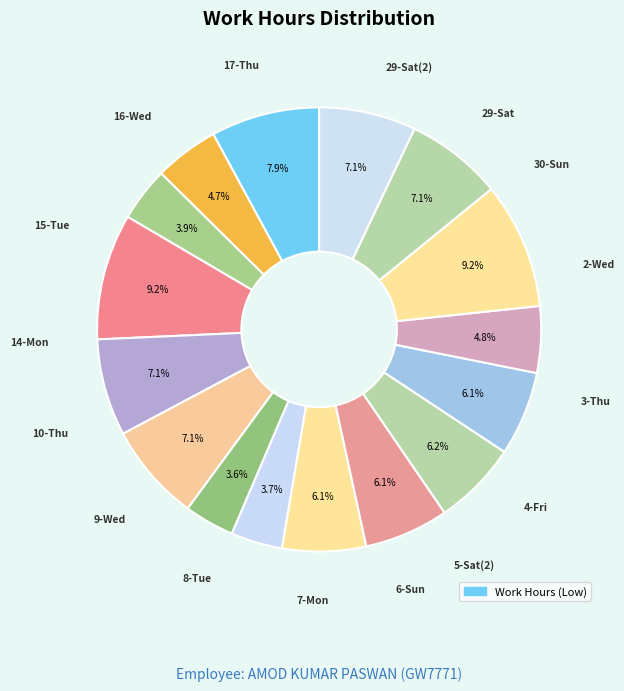

How many segments does this pie chart have?

16